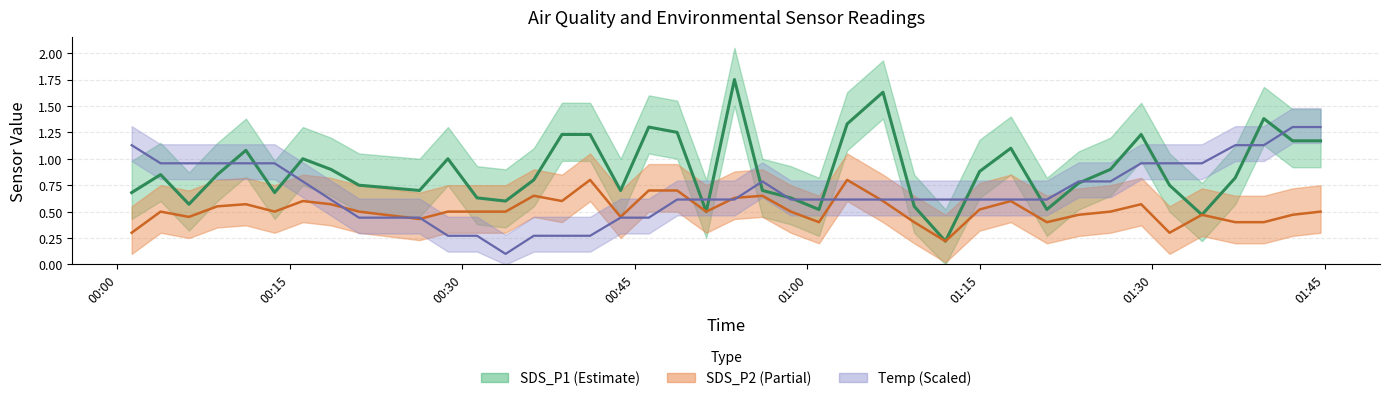

What is the total value across all series at 00:15?

2.3